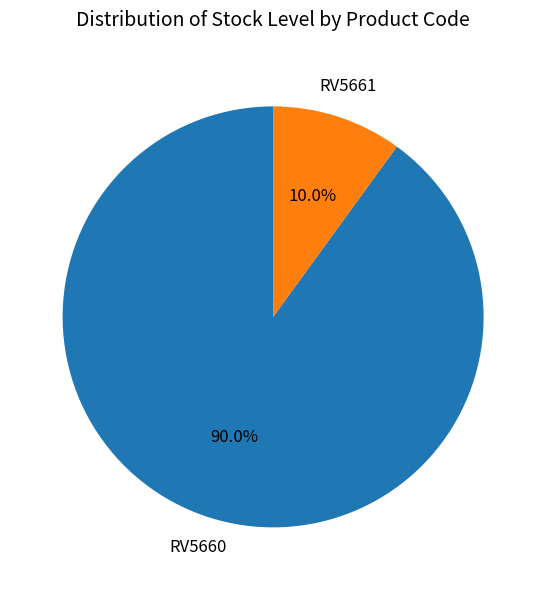

Combined, what portion of the pie is RV5660 and RV5661?

100.0%